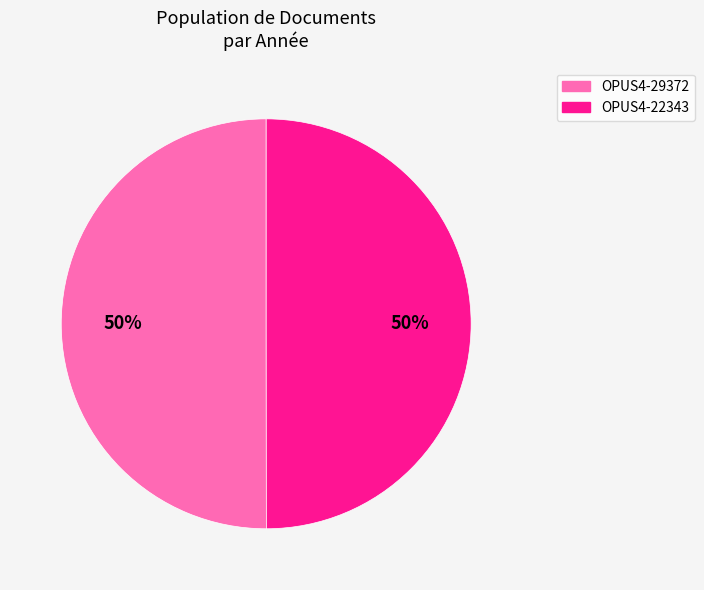

How many slices are in this pie chart?

2